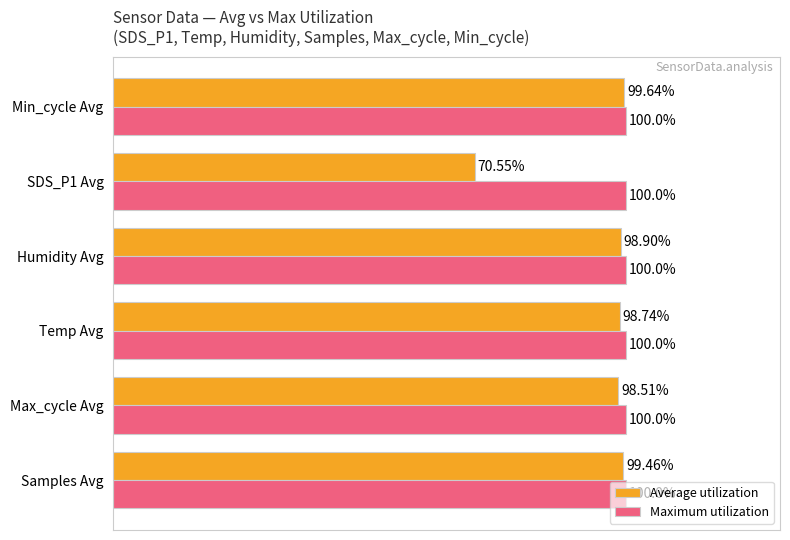

Rank the series at SDS_P1 Avg from lowest to highest value.

Average utilization, Maximum utilization